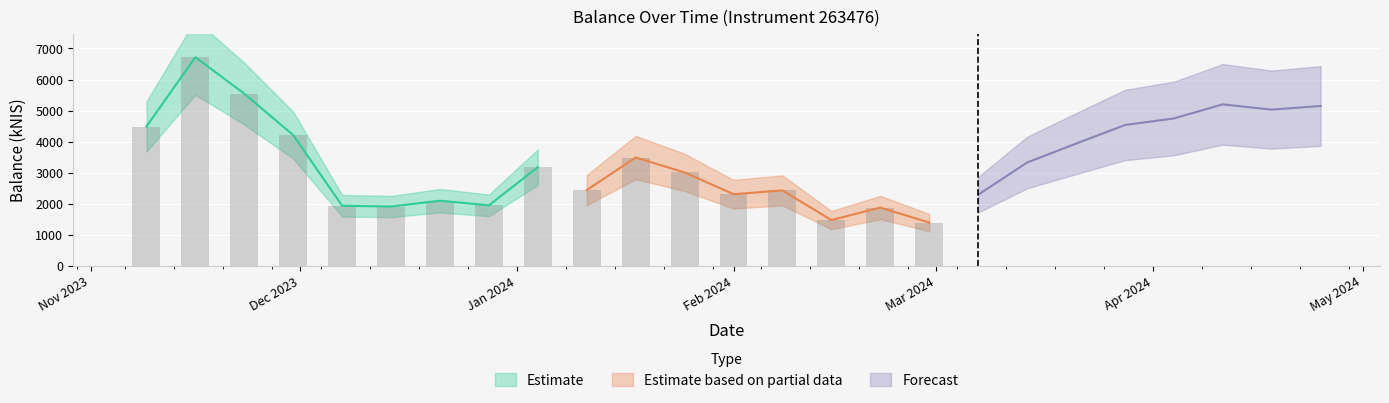

Rank the categories by value from highest to lowest.

2023-11-16, 2023-11-23, 2024-04-11, 2024-04-25, 2024-04-18, 2024-04-04, 2024-03-28, 2023-11-09, 2023-11-30, 2024-03-21, 2024-01-18, 2024-03-14, 2024-01-04, 2024-01-25, 2024-01-11, 2024-02-08, 2024-02-01, 2024-03-07, 2023-12-21, 2023-12-28, 2023-12-07, 2023-12-14, 2024-02-22, 2024-02-15, 2024-02-29